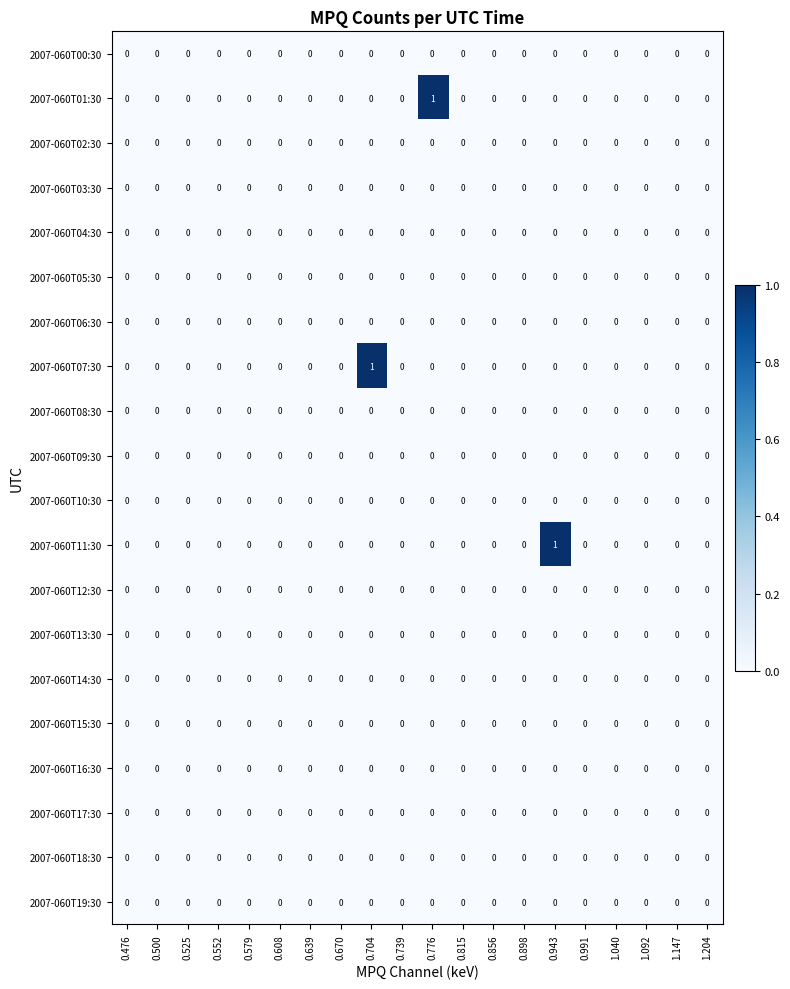

Between 0.608 and 0.776, which series saw the biggest shift?

2007-060T01:30